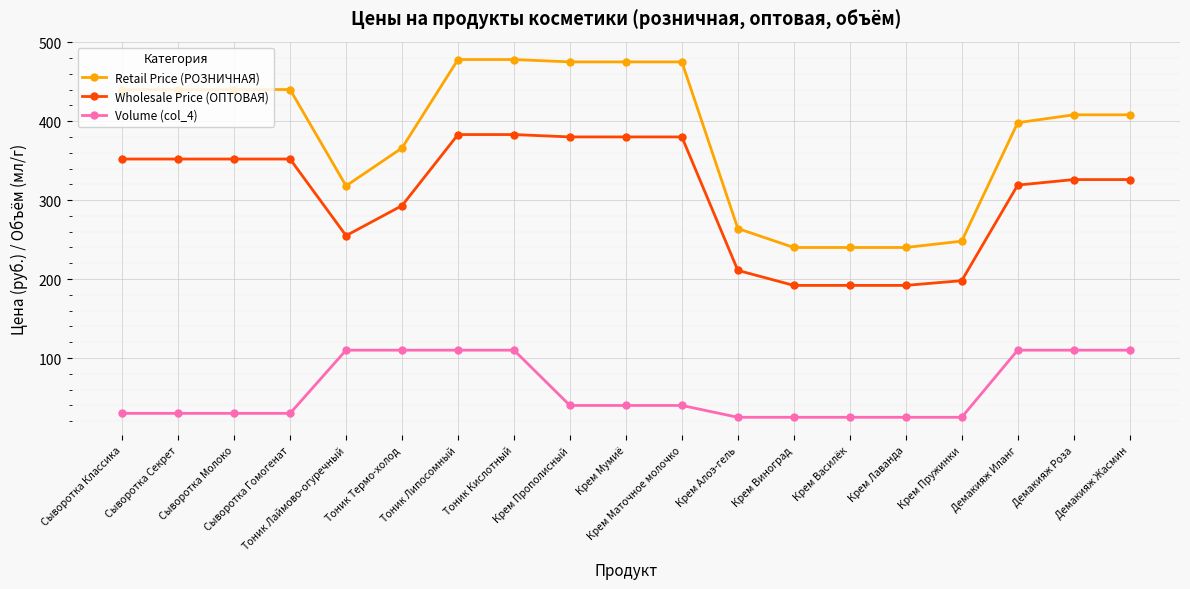

What is the maximum value for Volume (col_4)?

110